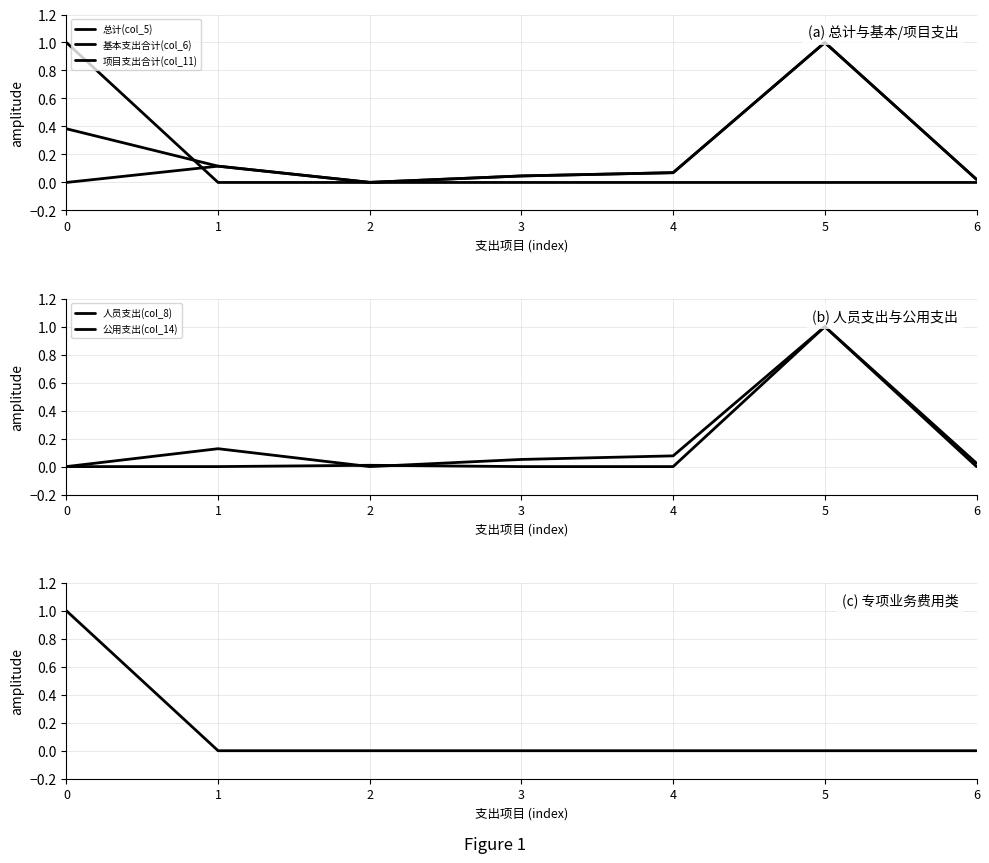

How many lines are shown in the chart?

6